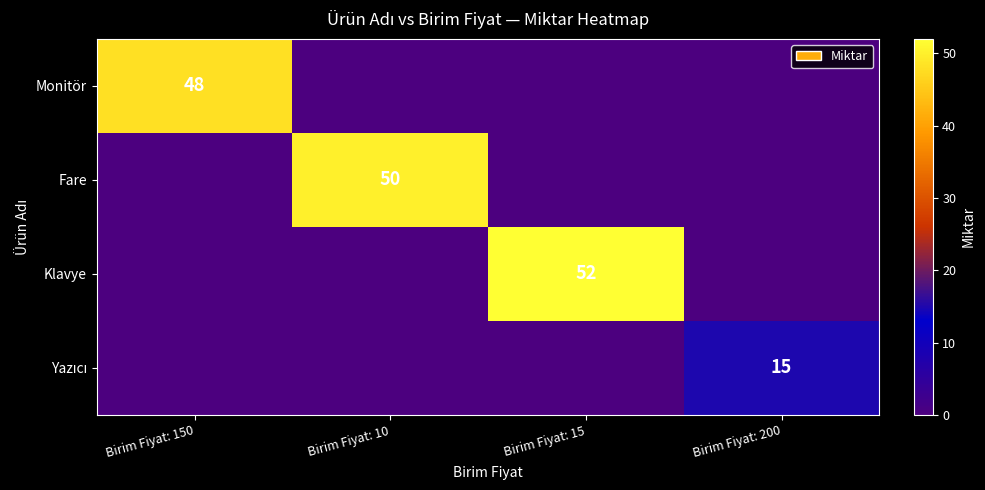

True or false: Fare has a value of 50 at Birim Fiyat: 10.

True